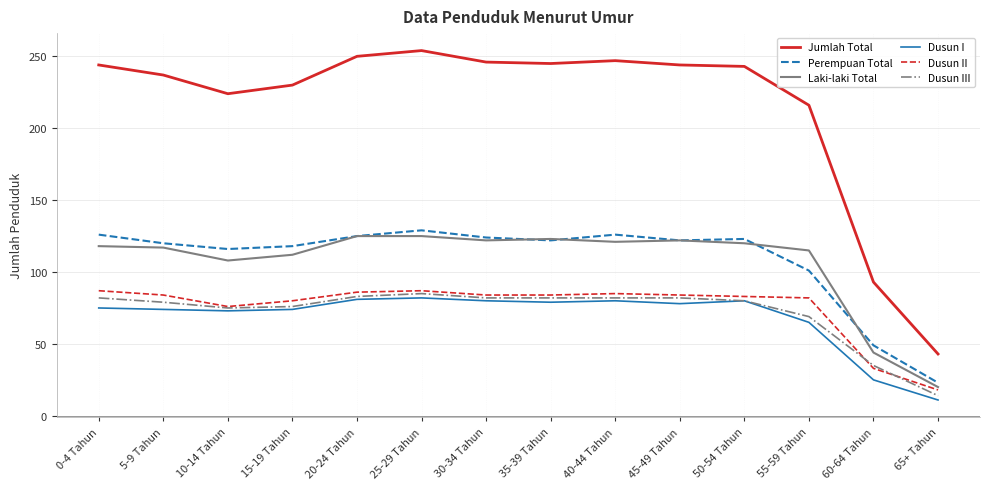

What position from the left is 5-9 Tahun?

2